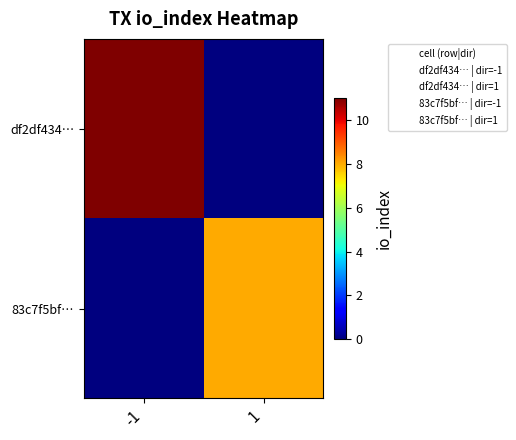

Which has a higher value, -1 or 1?

-1